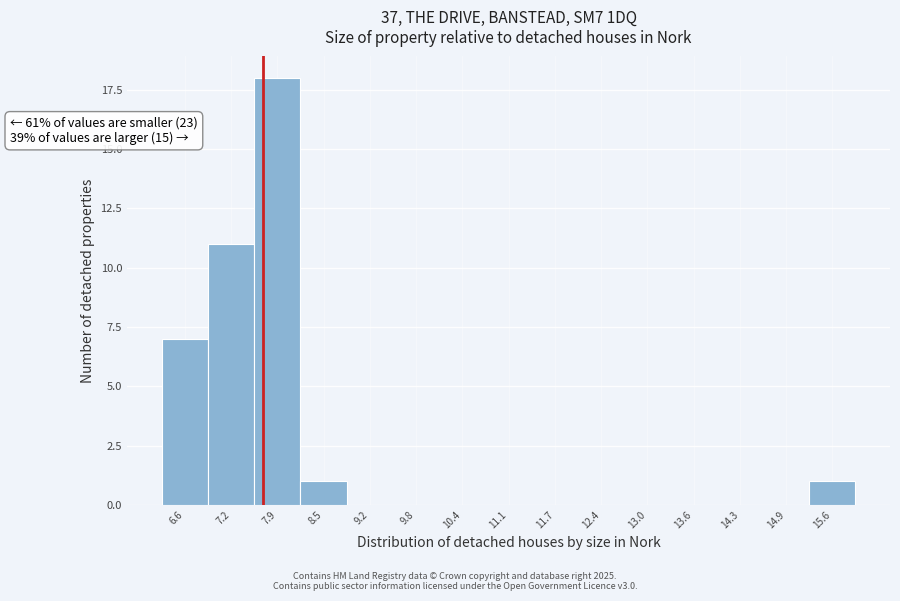

Reading left to right, what are all the values shown in this chart?

6.6=7	7.2=11	7.9=18	8.5=1	9.2=0	9.8=0	10.4=0	11.1=0	11.7=0	12.4=0	13.0=0	13.6=0	14.3=0	14.9=0	15.6=1